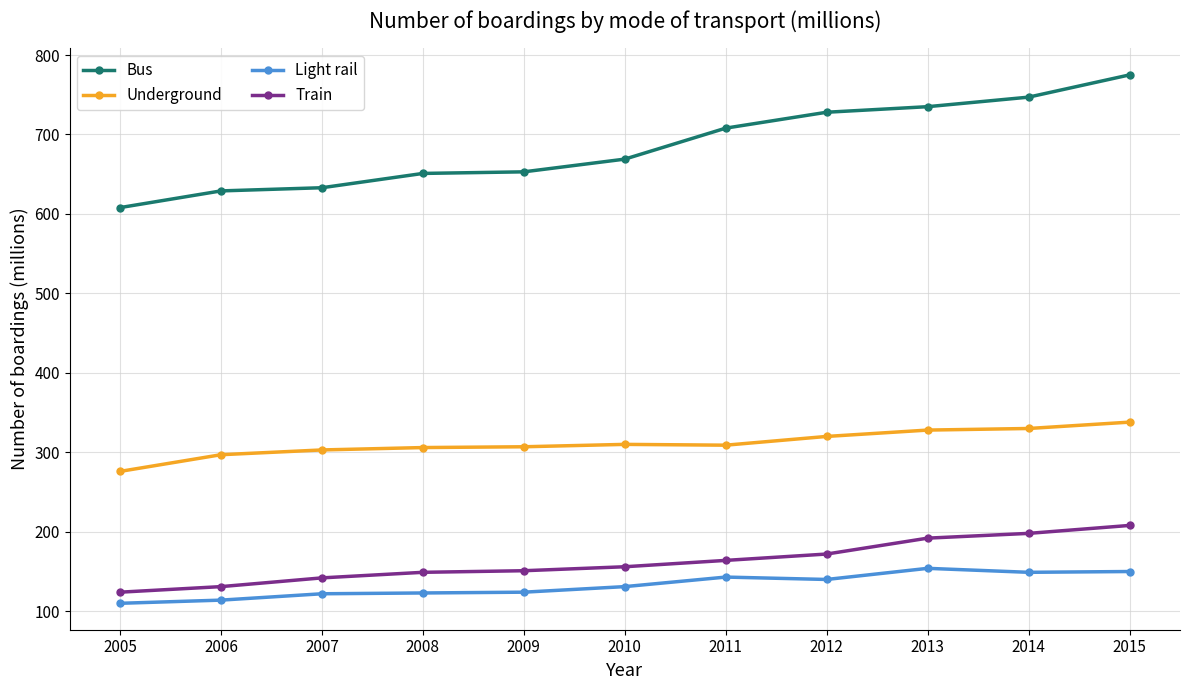

What is the sum of all Light rail values?

1460